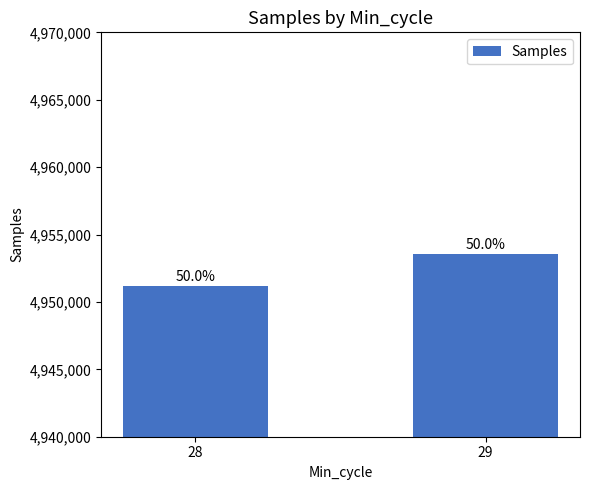

How many bars are there in total?

2